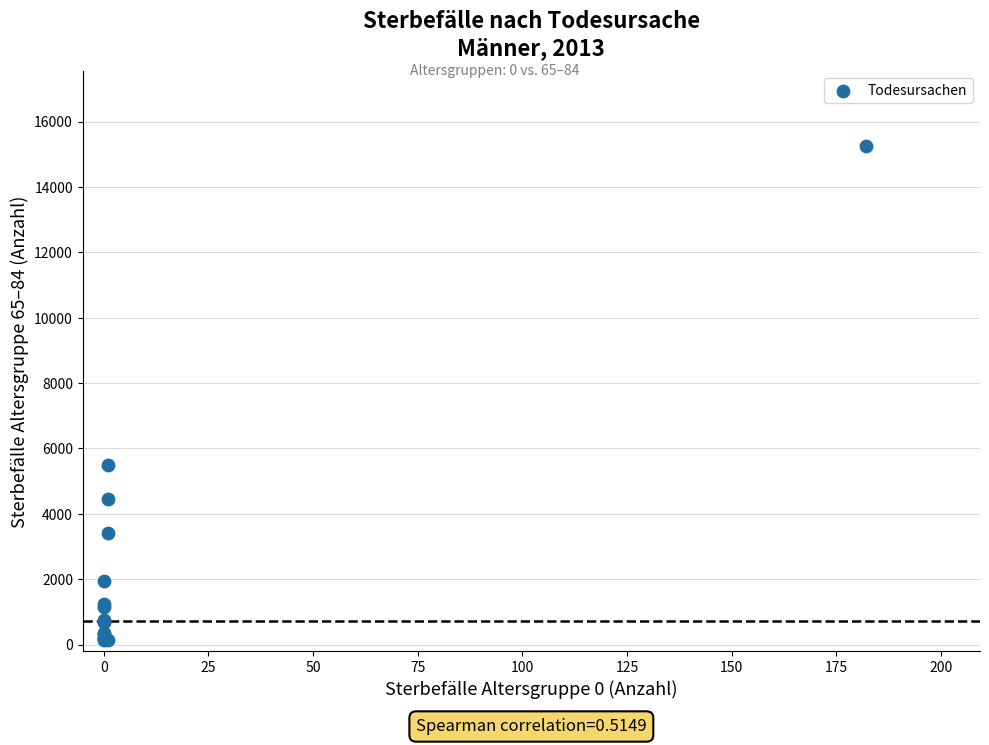

What Y value in the scatter plot is closest to 7704?

5485